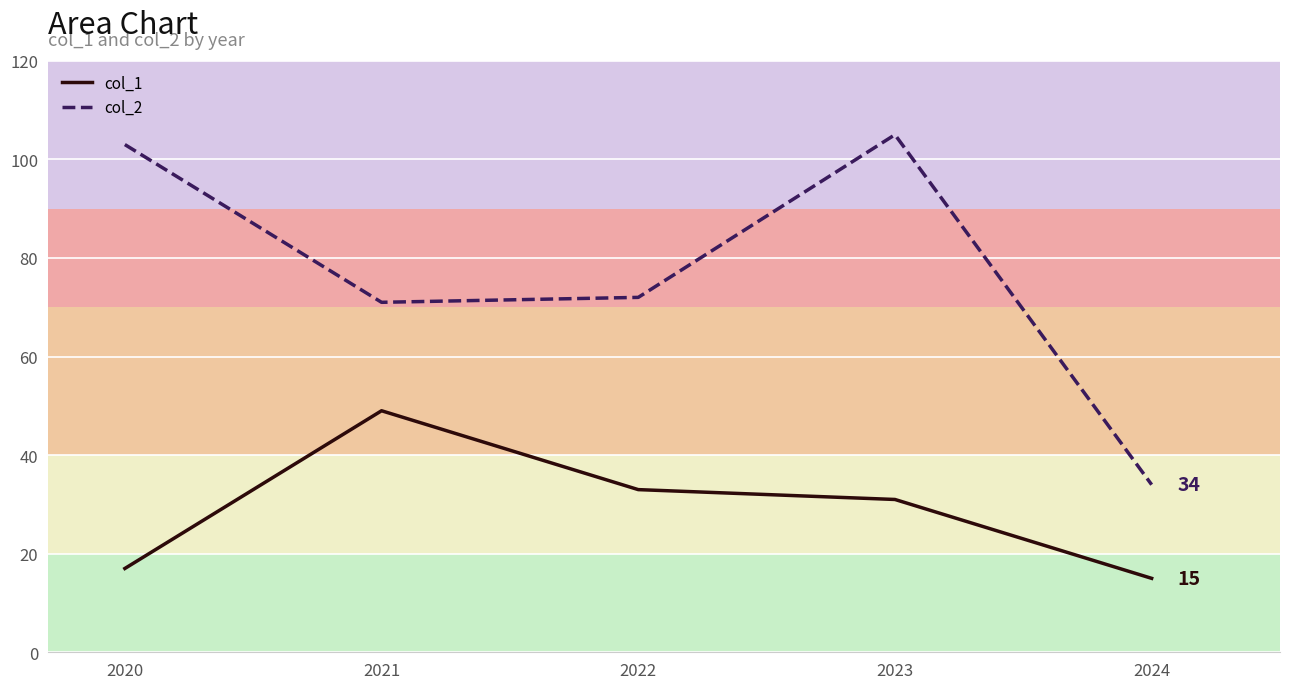

Reading right to left, list all the values displayed in this chart.

col_1: 15	31	33	49	17
col_2: 34	105	72	71	103